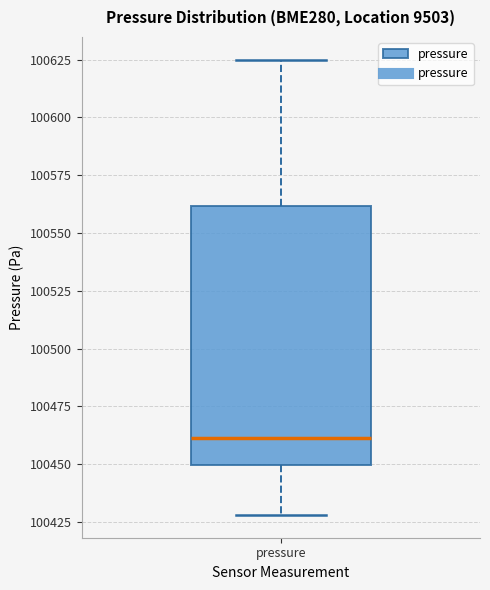

Read this box plot against the y-axis: the position of the median line, the range covered by the box, and the ends of both whiskers. The values are not printed on the chart, so give them approximately, as read against the axis.

median 100460, box 100450 to 100560, whiskers 100430 to 100625